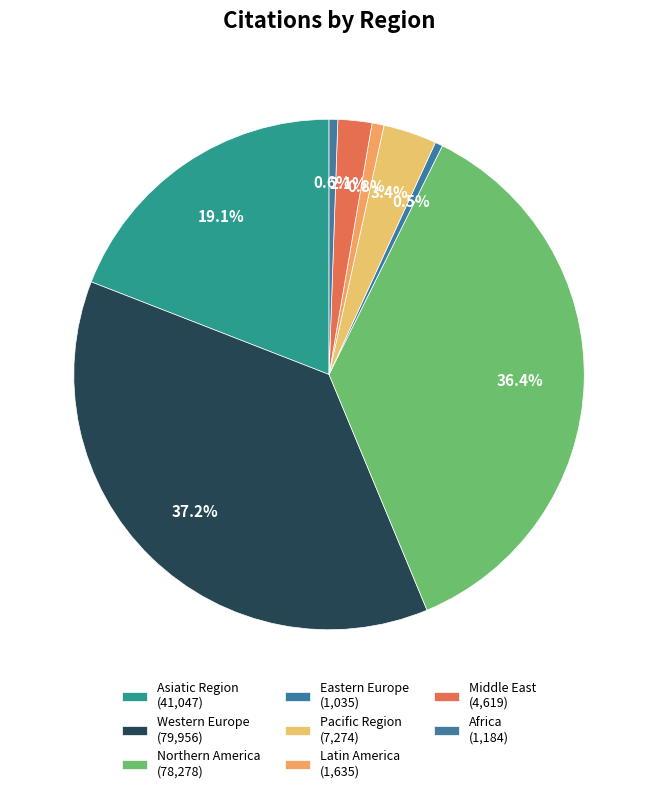

How many segments does this pie chart have?

8